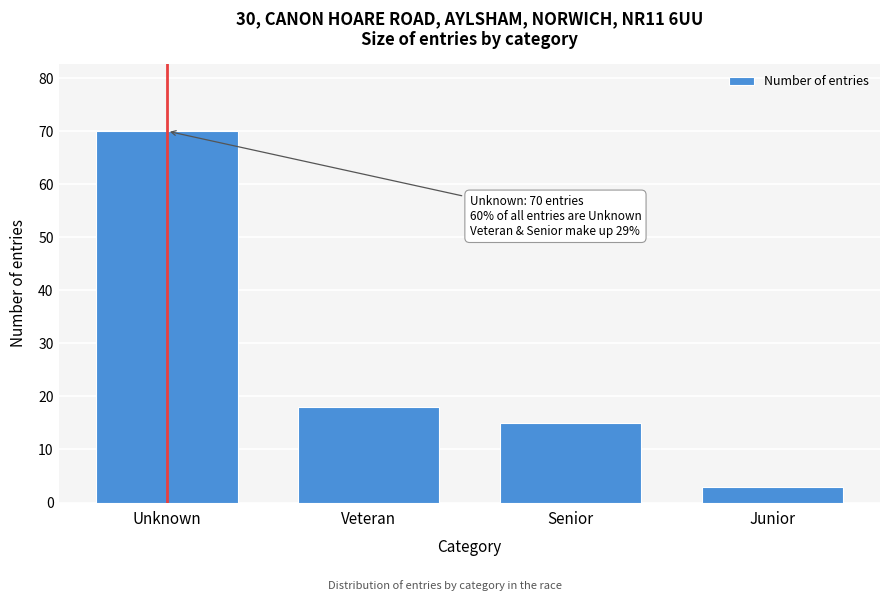

Reading left to right, what are all the values shown in this chart?

Unknown=70	Veteran=18	Senior=15	Junior=3